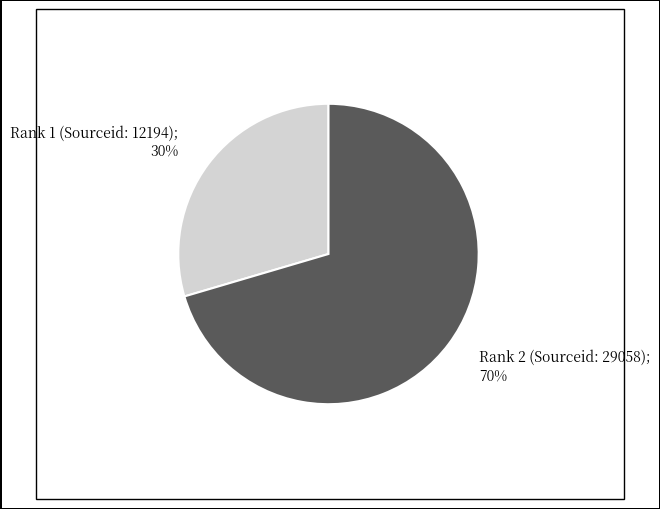

Rank the categories by value from lowest to highest.

Rank 1 (Sourceid: 12194), Rank 2 (Sourceid: 29058)